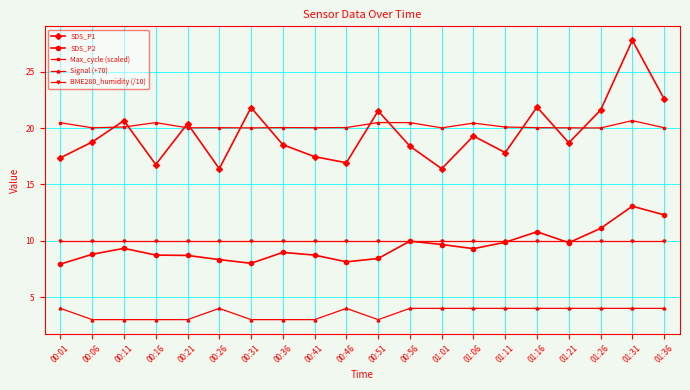

Count the number of categories in the chart.

20